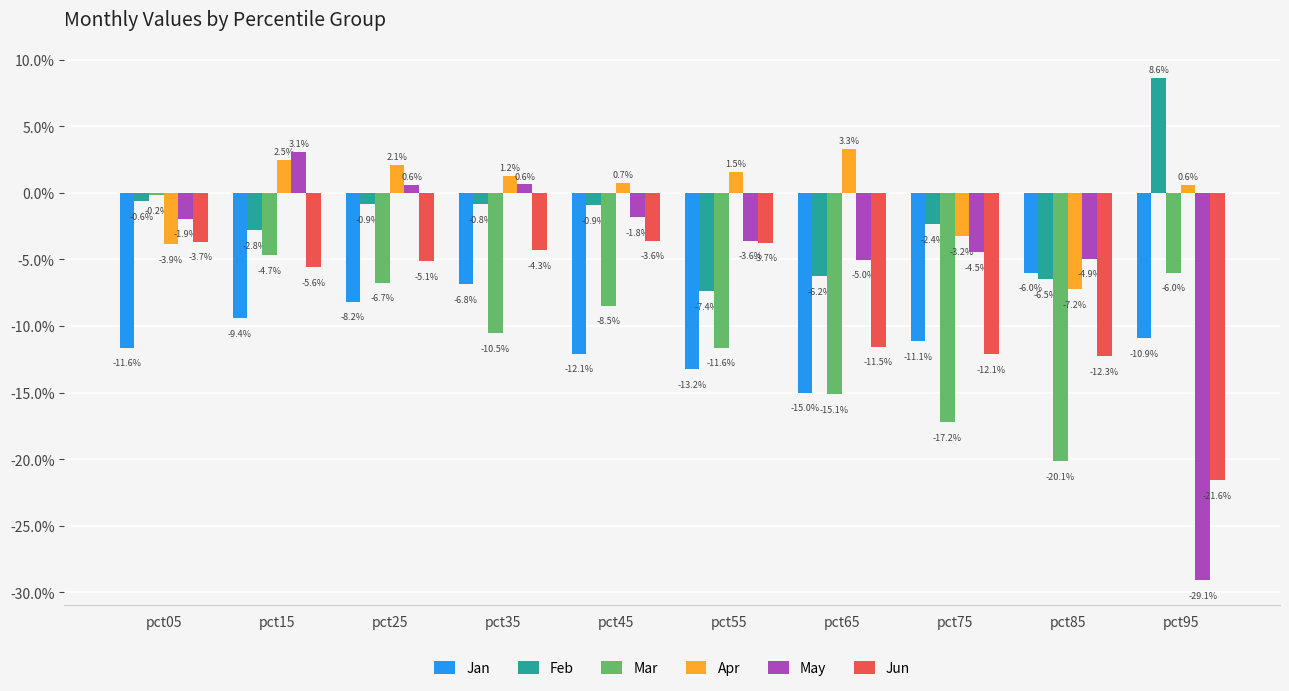

What are all the series names shown in the legend?

Jan, Feb, Mar, Apr, May, Jun